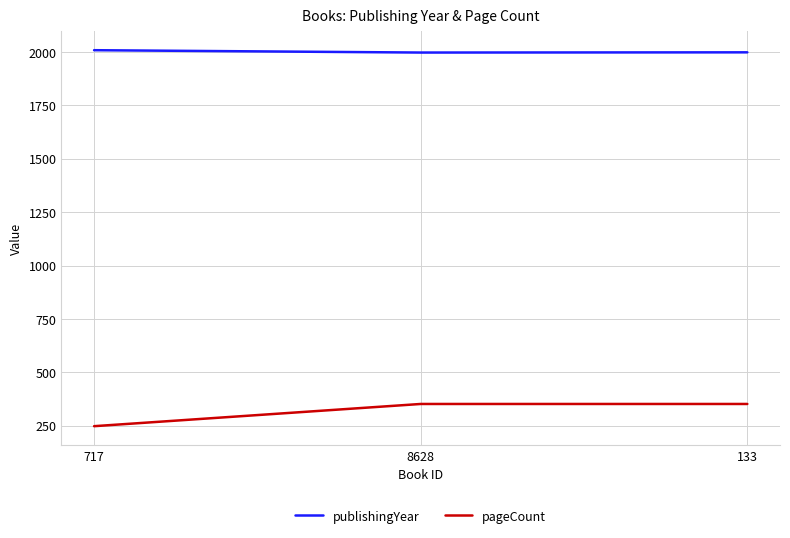

Which series has the largest range (max minus min)?

pageCount